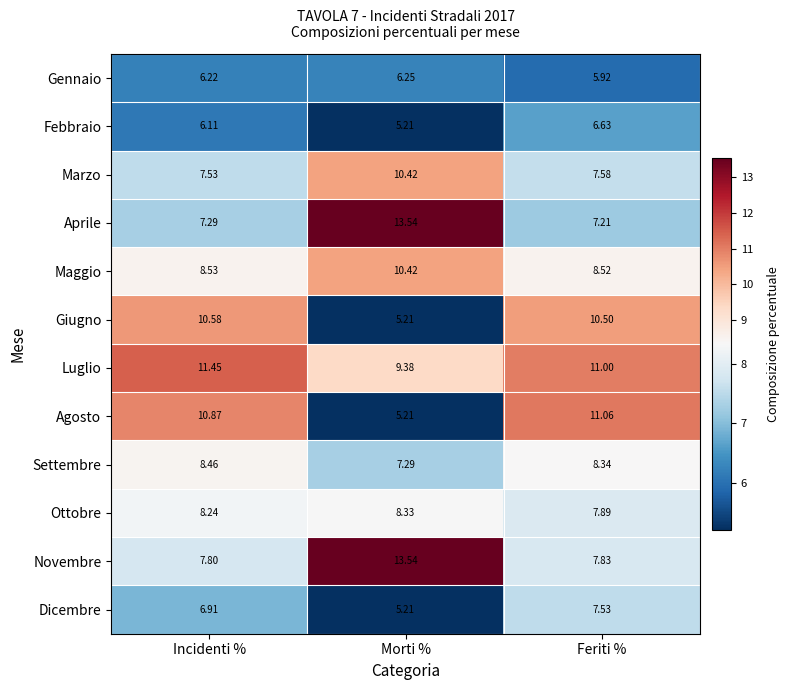

Rank the series at Feriti % from lowest to highest value.

Gennaio, Febbraio, Aprile, Dicembre, Marzo, Novembre, Ottobre, Settembre, Maggio, Giugno, Luglio, Agosto